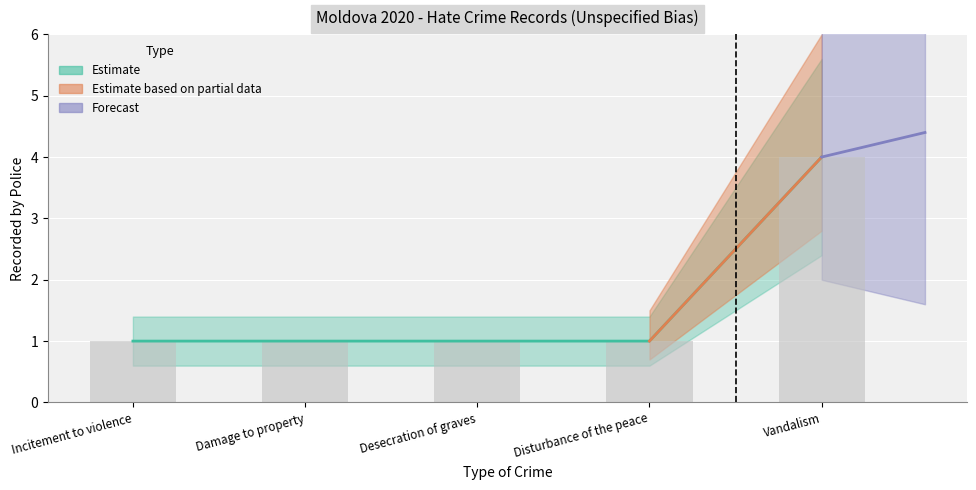

What is the value of the 4th bar from the left?

1